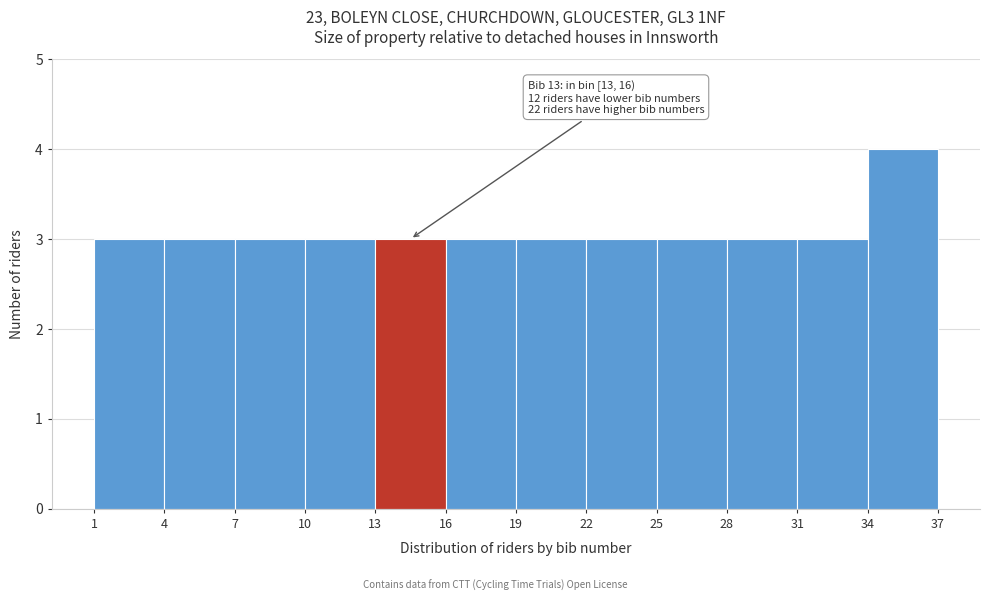

Over which range of the x-axis is the bar tallest?

34 to 37